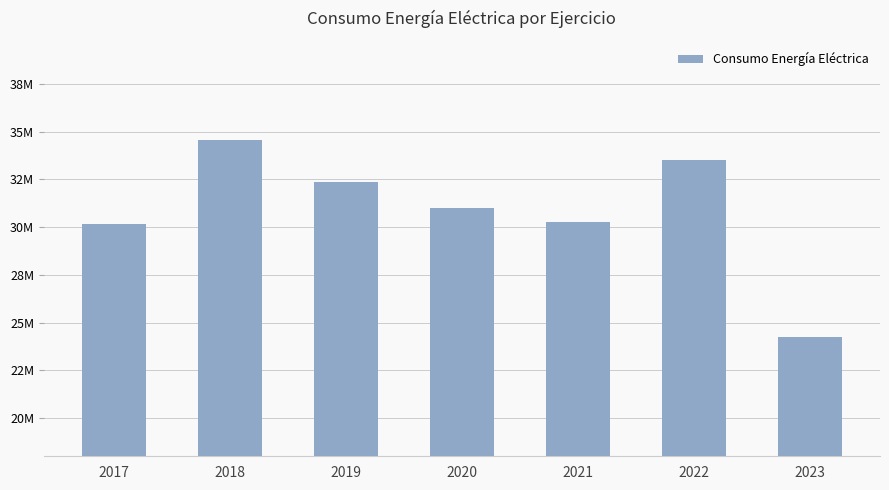

The value at 2019 is 32333697.0. True or false?

True